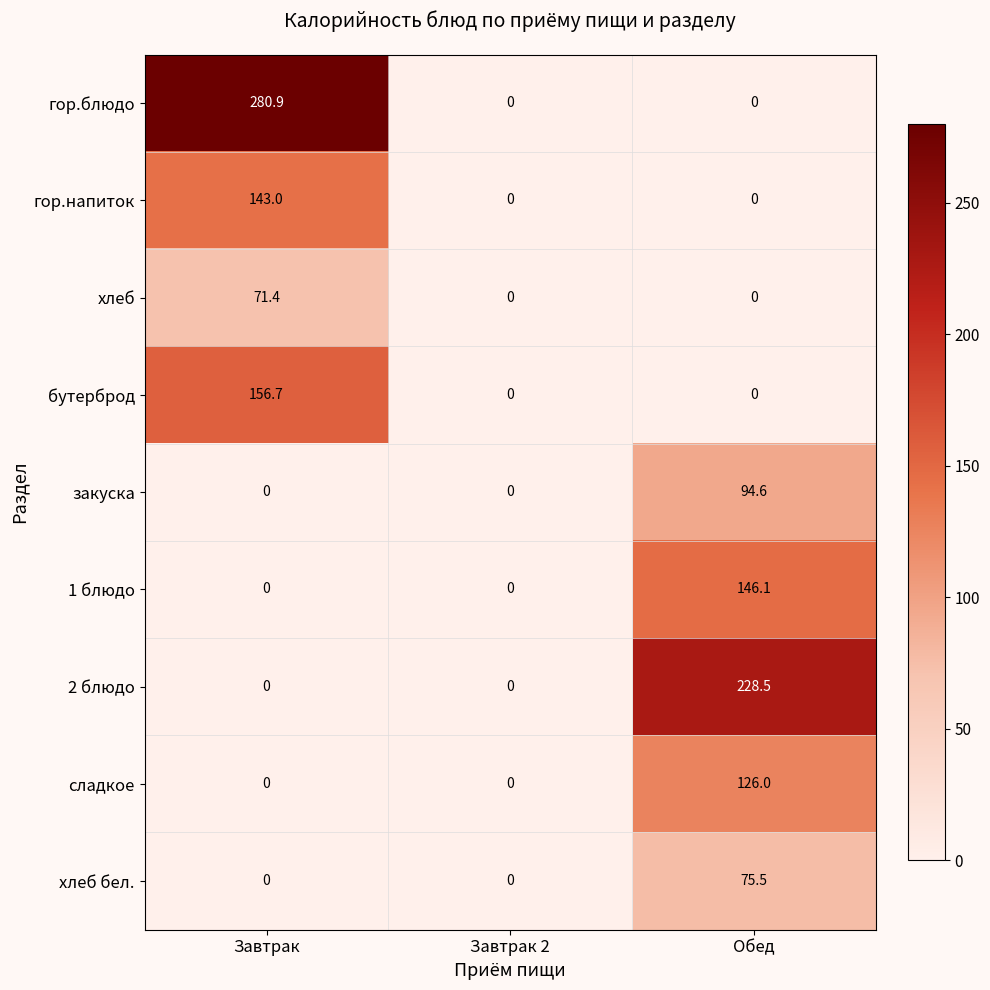

The value of бутерброд at Обед is -101.0. True or false?

False